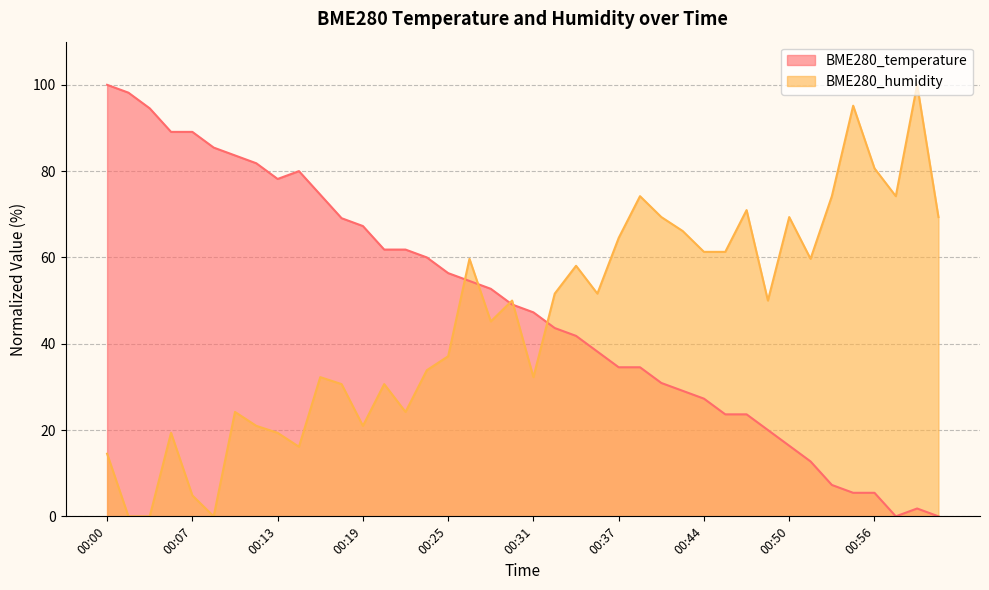

True or false: BME280_humidity has a value of 108.2 at 00:43.

False